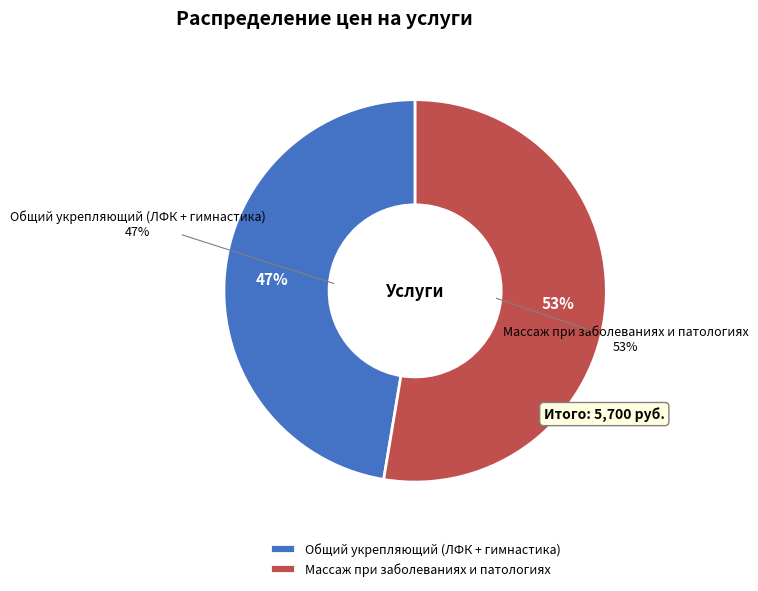

Rank the categories by value from highest to lowest.

Массаж при заболеваниях и патологиях, Общий укрепляющий (ЛФК + гимнастика)